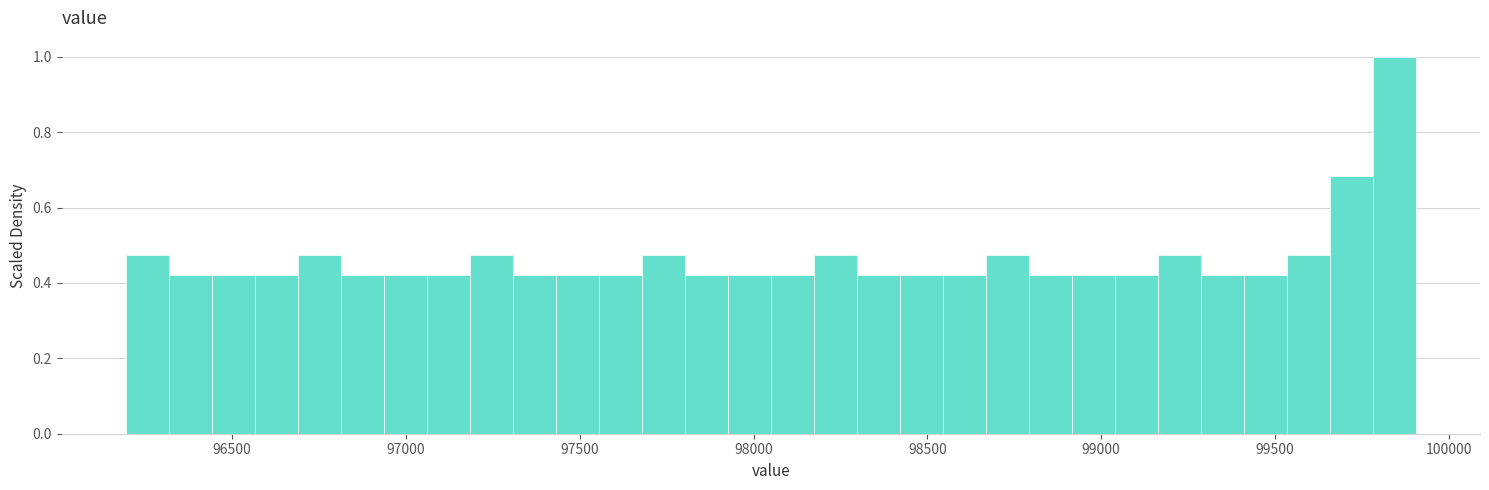

Around what value on the x-axis is the tallest bar? Give the approximate position of its centre, as read against the axis.

99850